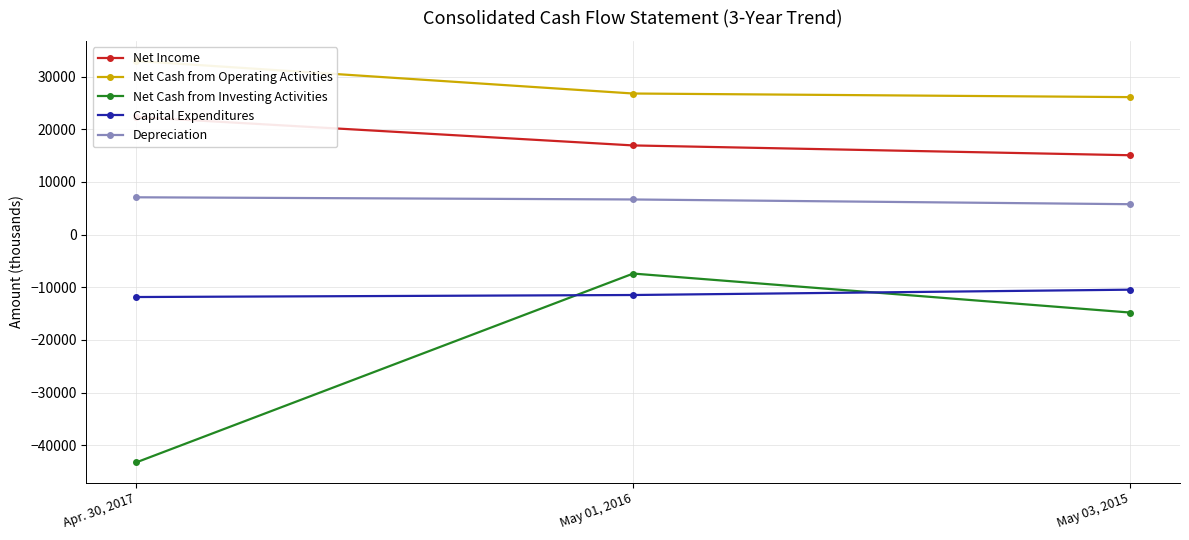

Does the chart display data point markers on the line(s)?

Yes